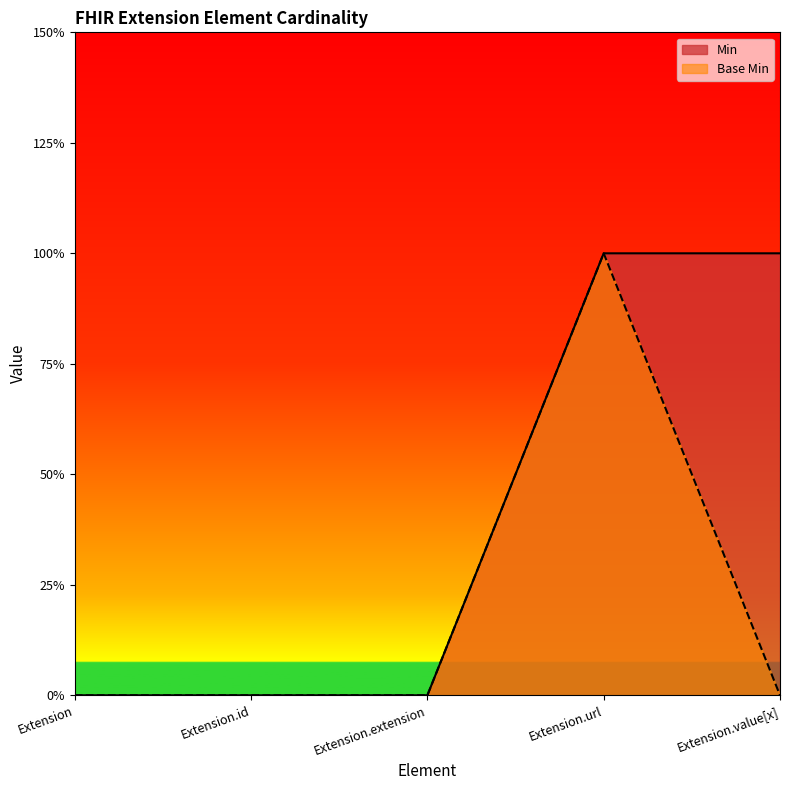

Which category has the highest value in the Base Min series?

Extension.url